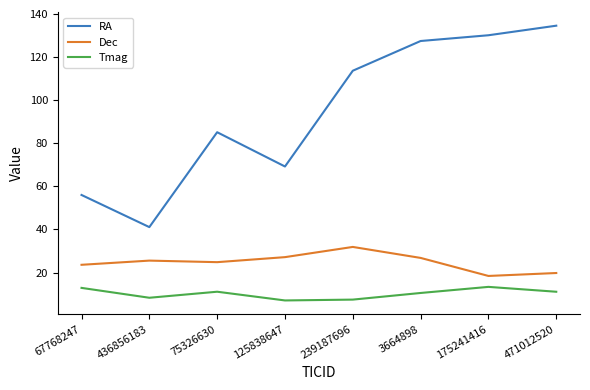

What is the difference between the second highest and second lowest values in the RA series?

74.1